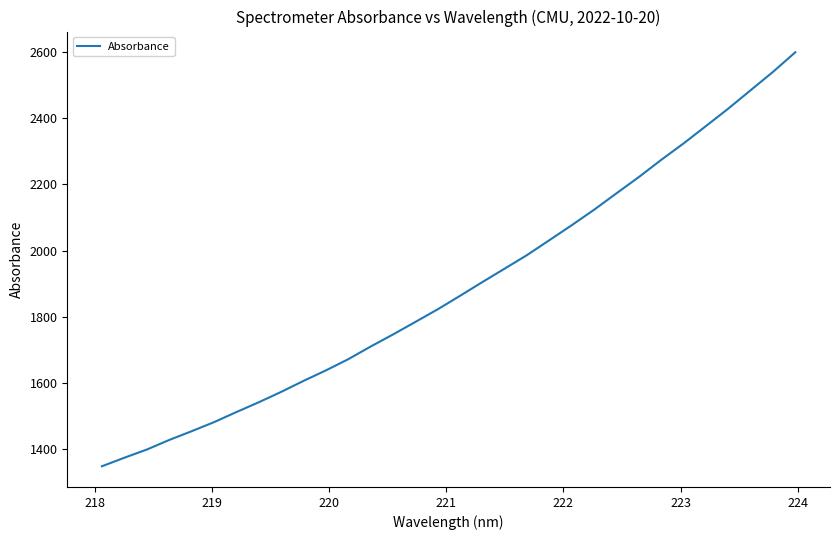

What is the difference between the maximum and minimum values?

1249.8